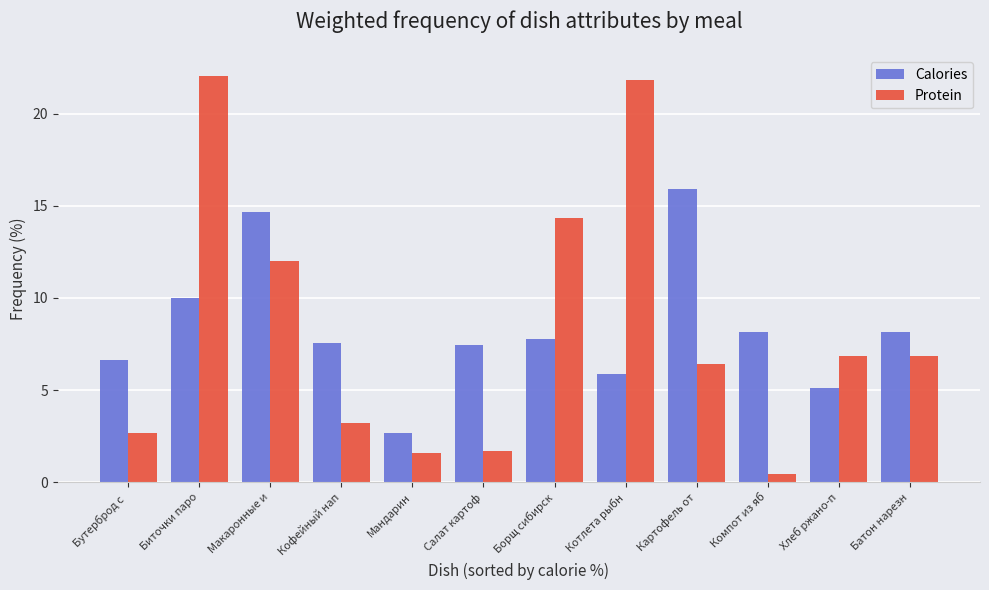

Does the chart contain stacked bars?

No